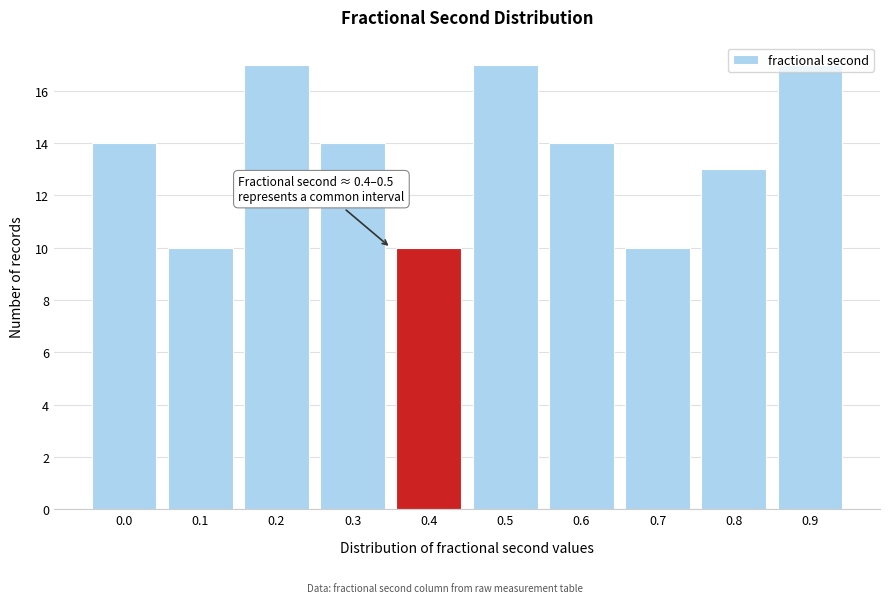

What is the value of the 1st bar from the left?

14